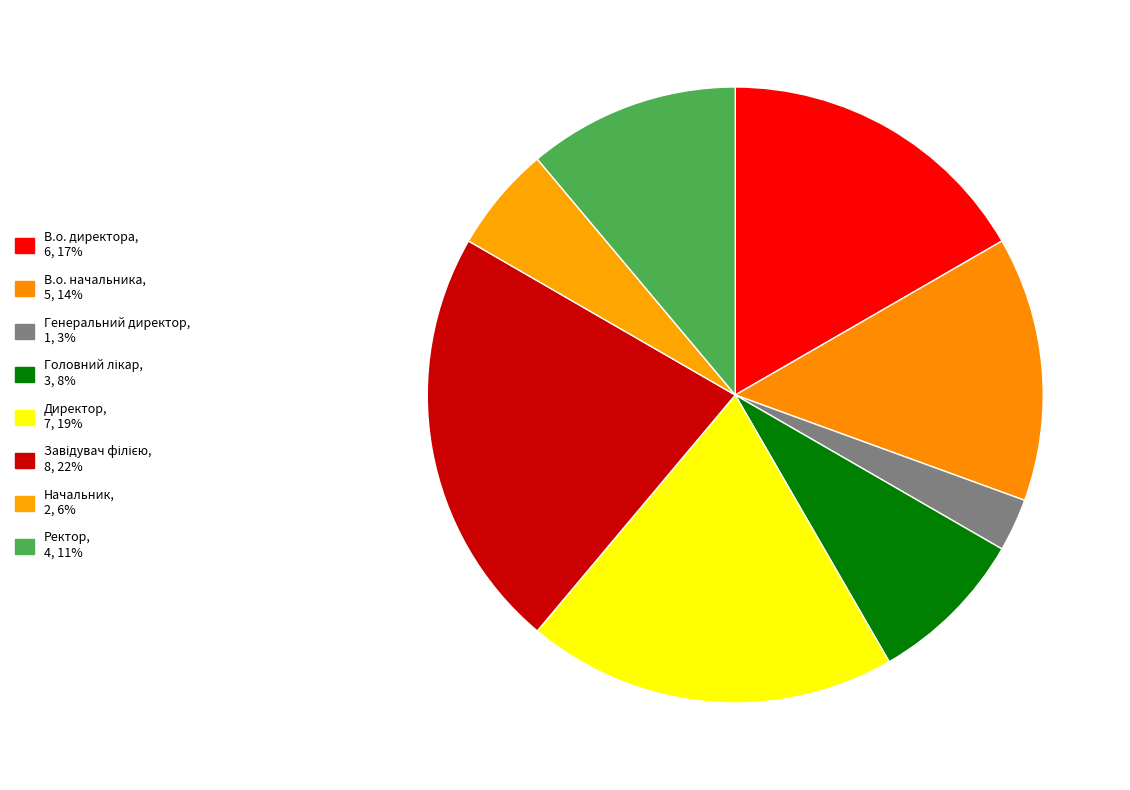

How many slices are in this pie chart?

8